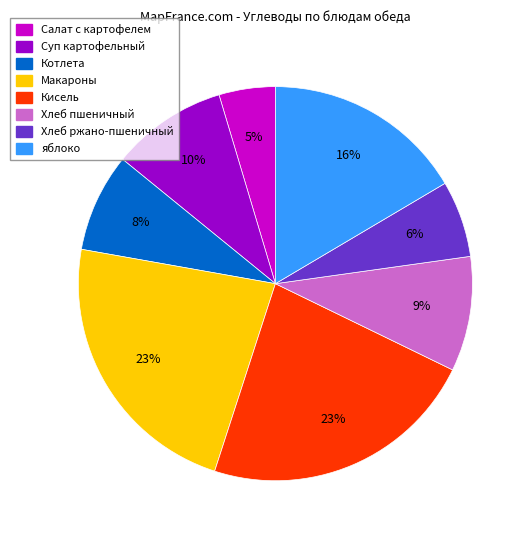

To the nearest percent, what portion does Котлета represent?

8%